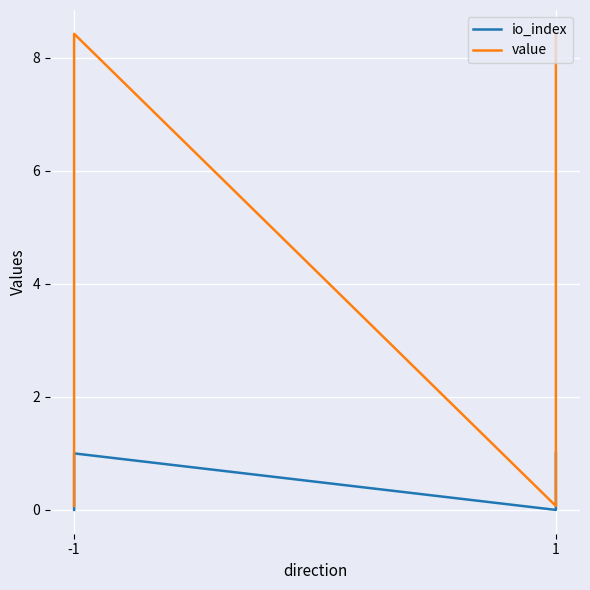

What is the highest value of the value series?

8.4